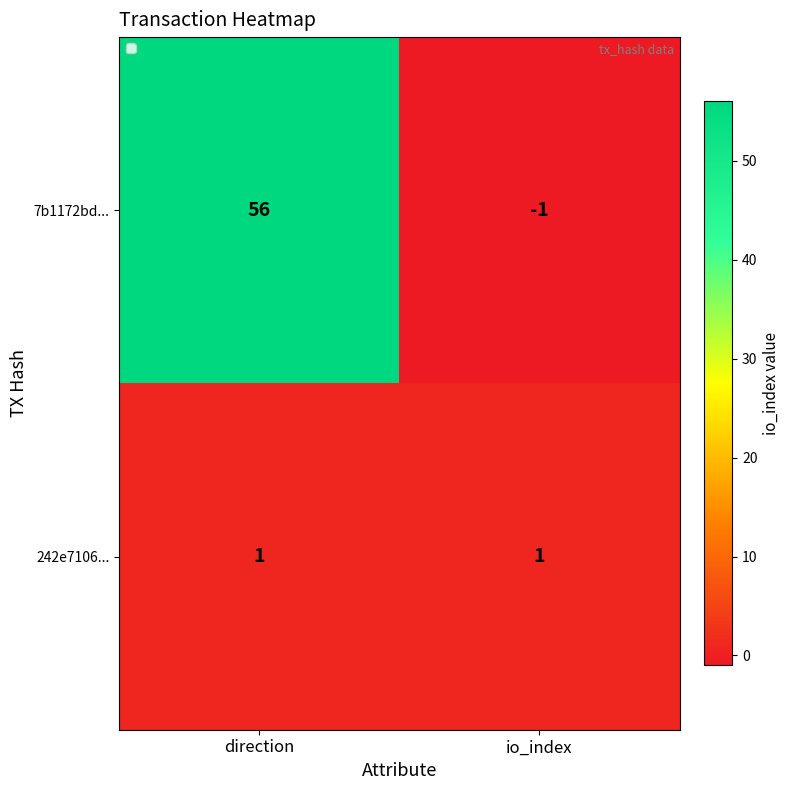

Reading left to right, extract all data points from this chart.

7b1172bd...: 56	-1
242e7106...: 1	1